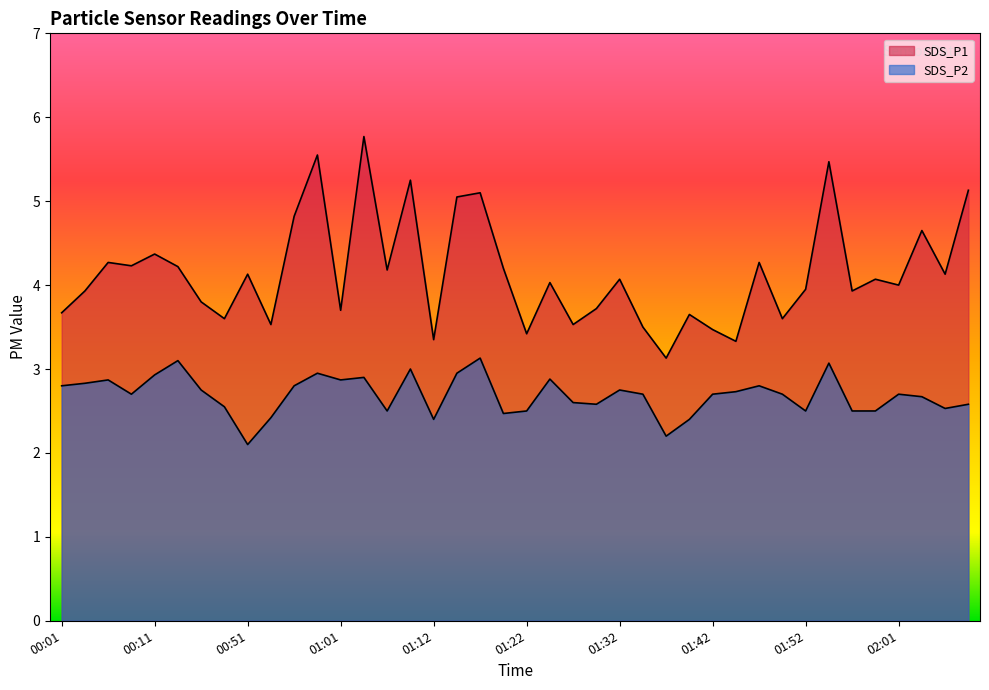

The value of SDS_P2 at 00:01 is 2.8. True or false?

True